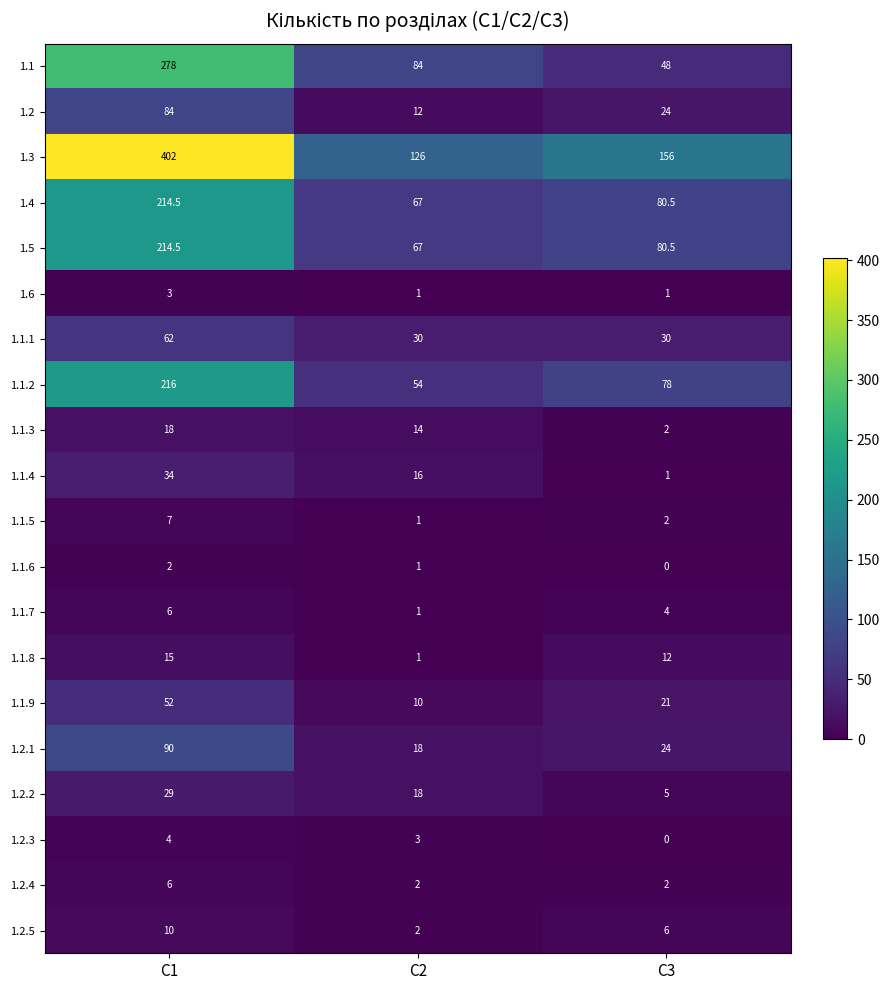

What is the greatest value displayed?

402.0